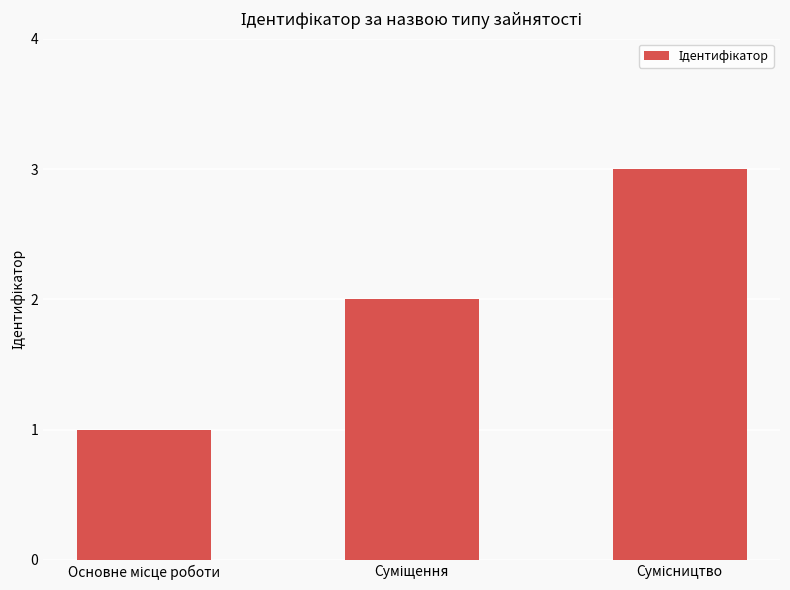

What is the value of the 3rd bar from the left?

3